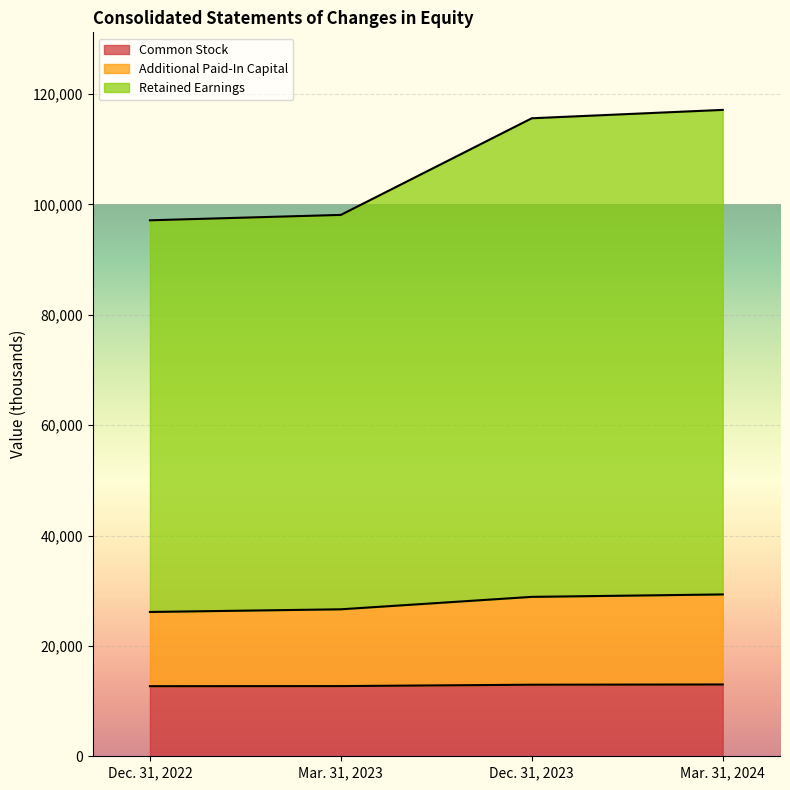

What are all the series names shown in the legend?

Common Stock, Additional Paid-In Capital, Retained Earnings